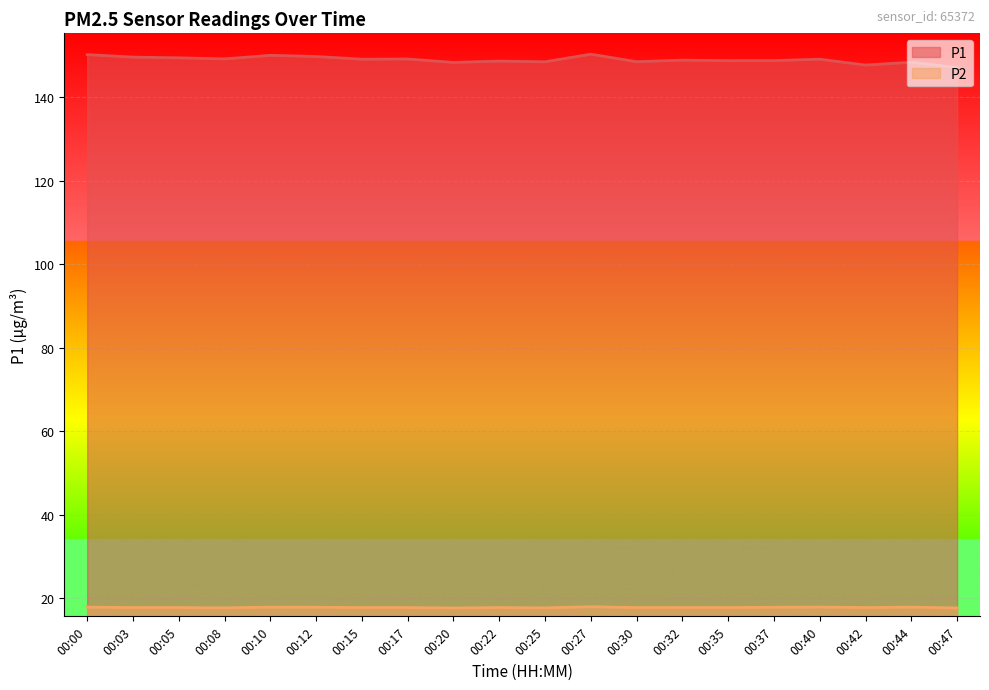

What is the value of the P1 point at the 5th from the left?

150.0